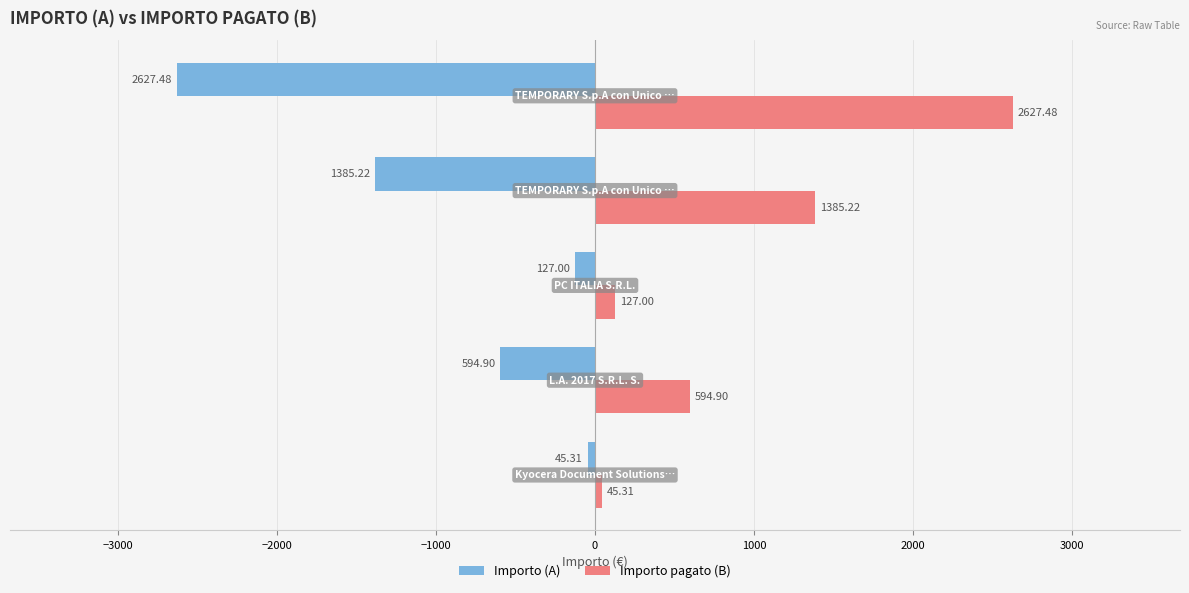

What is the difference between the maximum and second lowest values in the Importo (A) series?

1339.9